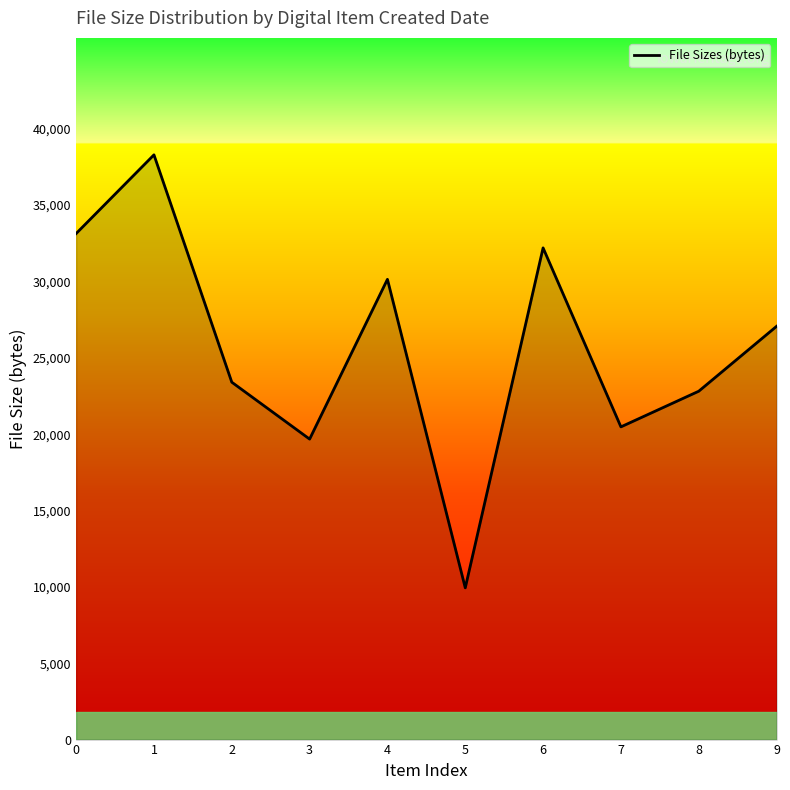

Is it true that the value at 8 is 22811?

True